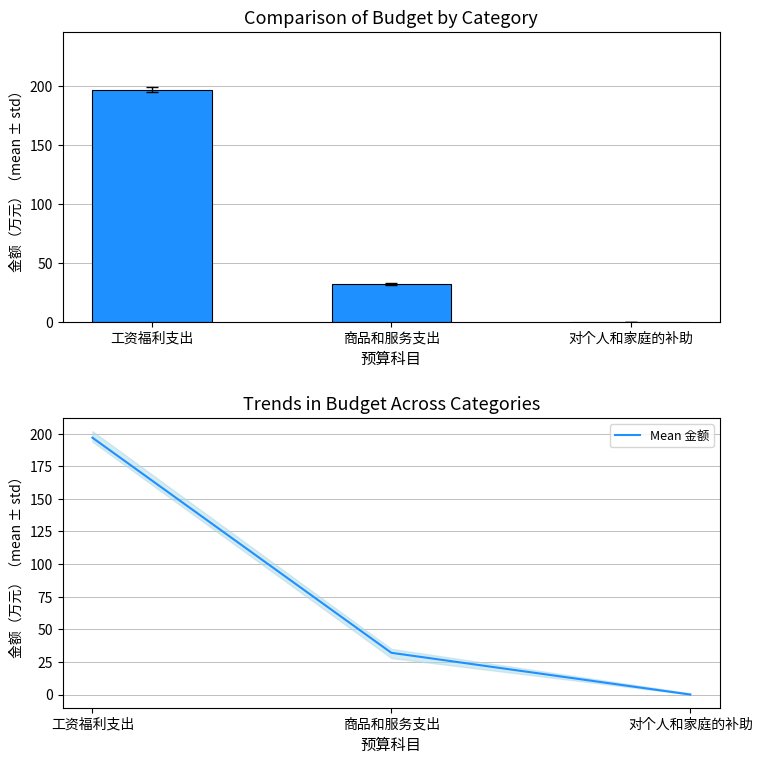

Which label corresponds to the smallest value in the chart?

对个人和家庭的补助